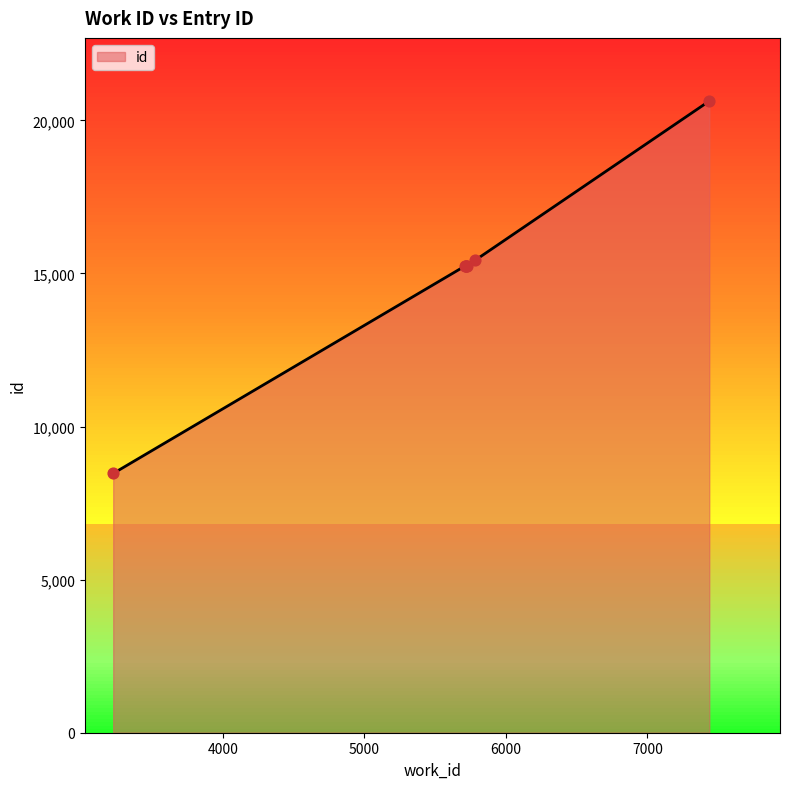

What is the difference between the maximum and minimum values?

12163